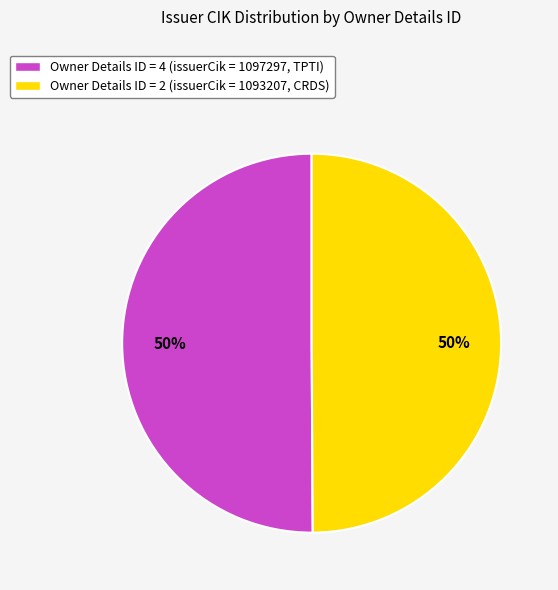

Count the number of slices in the pie.

2